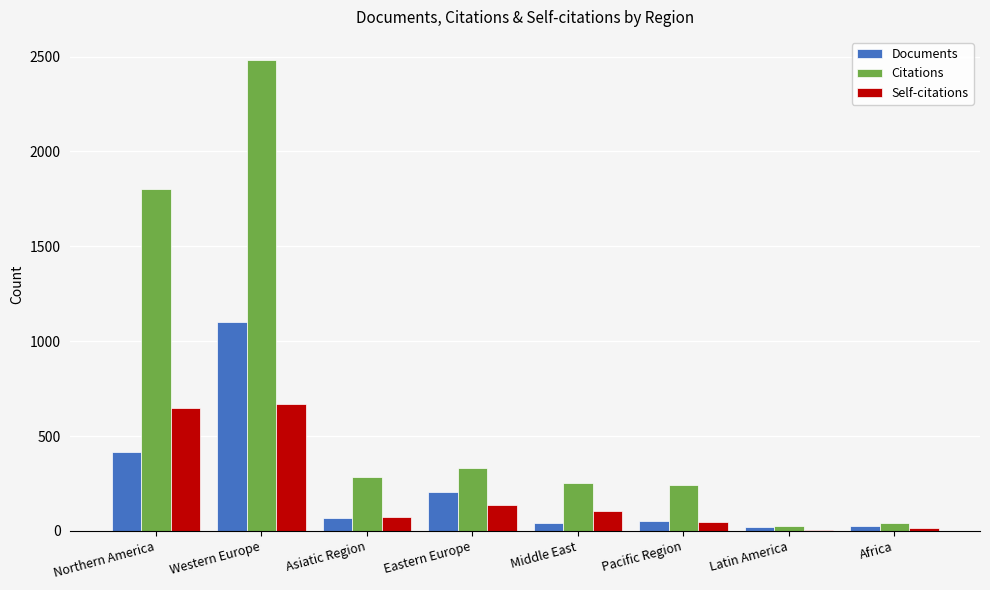

What is the total value across all series at Western Europe?

4250